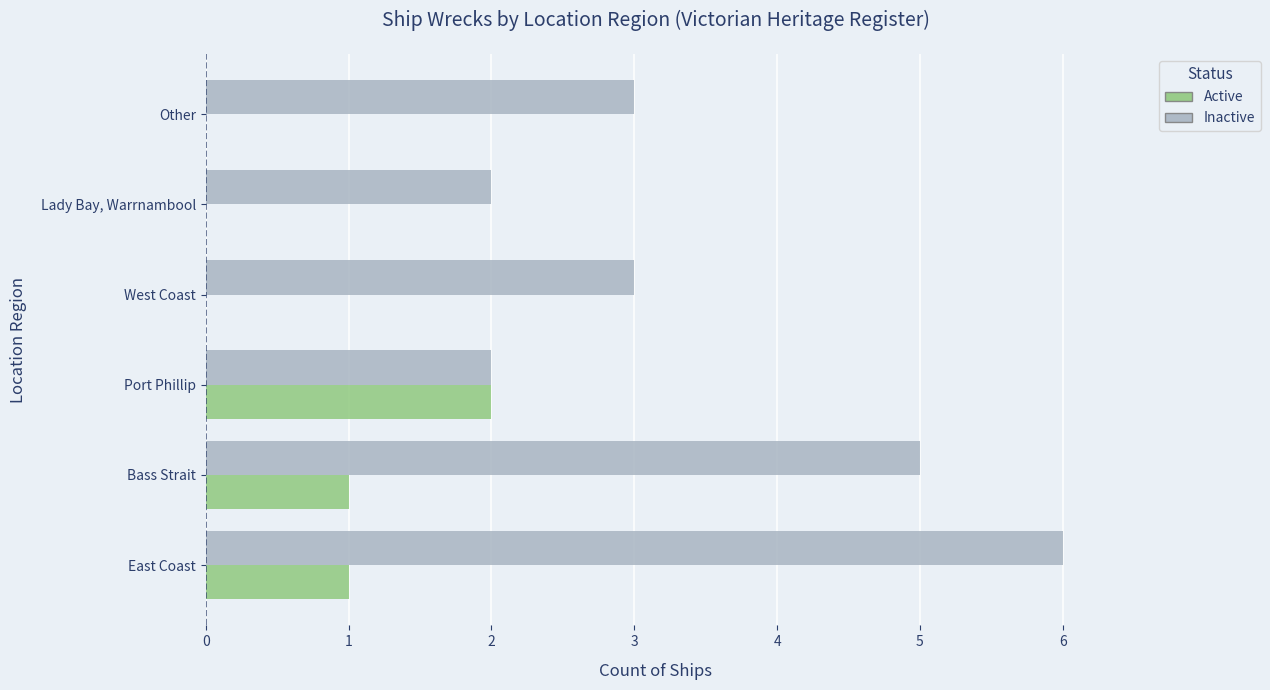

The Active series shows 2 at Port Phillip. True or false?

True